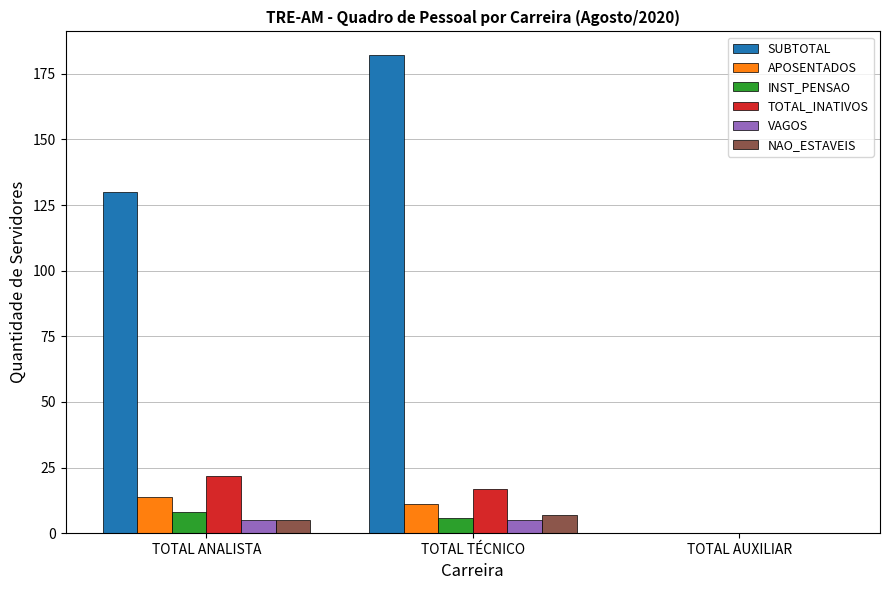

The value of SUBTOTAL at TOTAL TÉCNICO is 182. True or false?

True